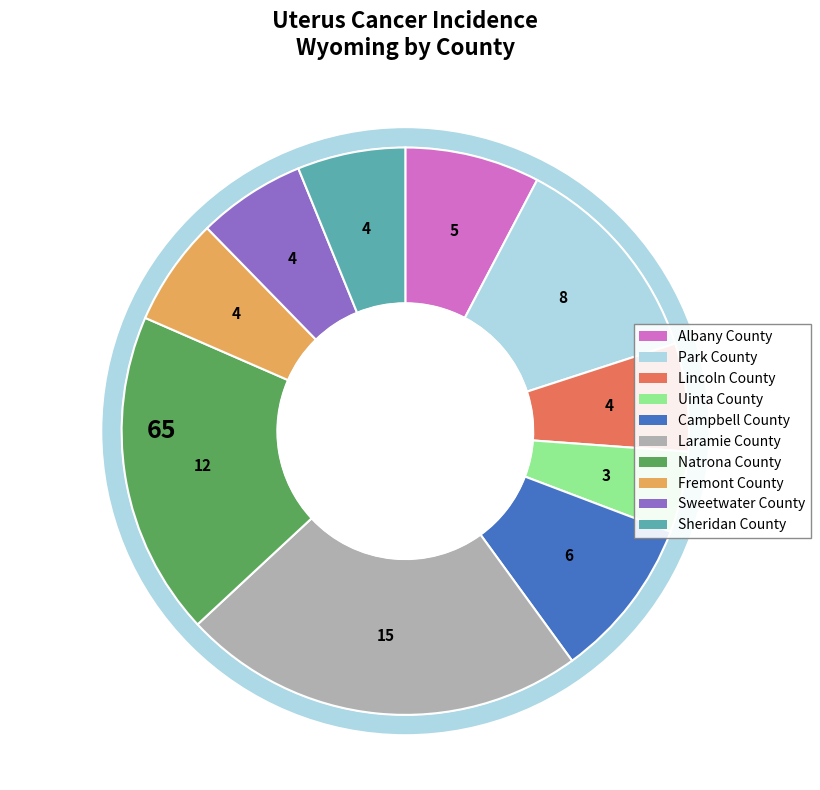

Count the number of slices in the pie.

10